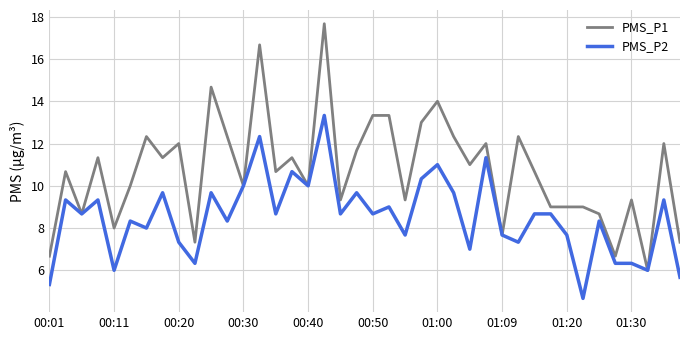

Count the number of categories in the chart.

40